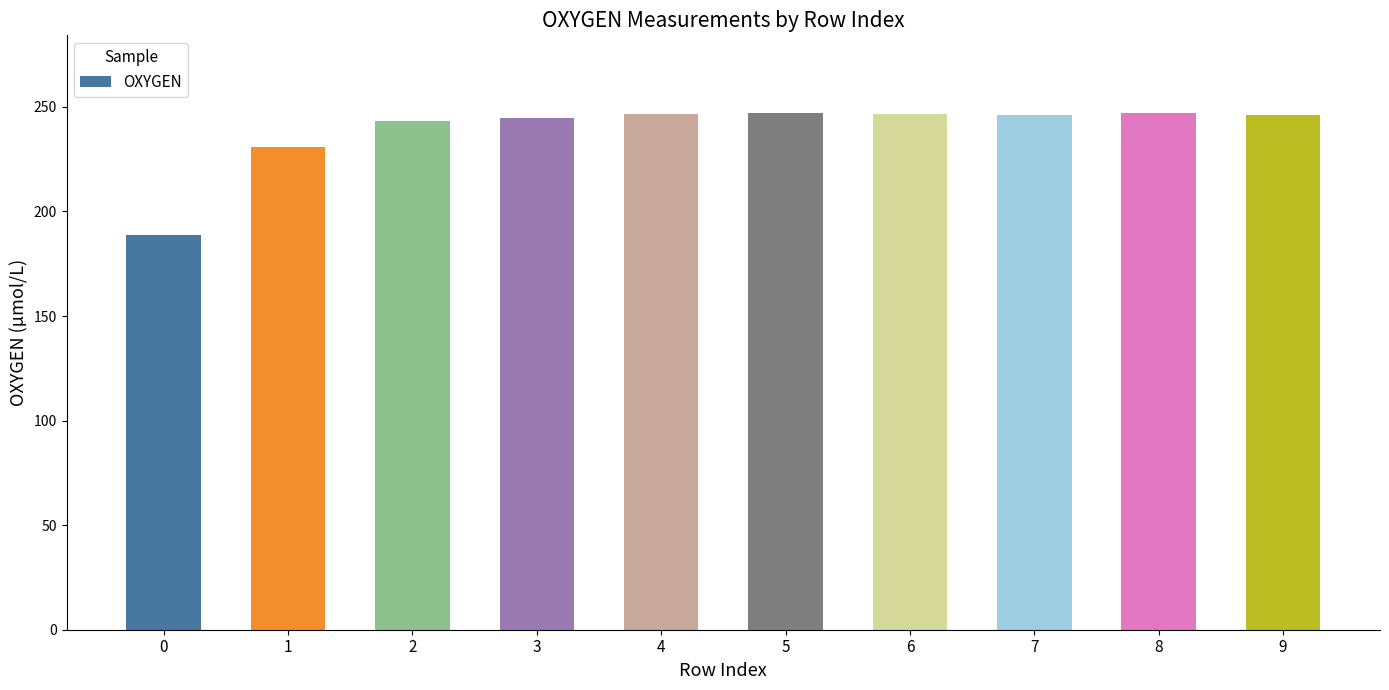

What is the sum of the values at 0 and 7?

434.8